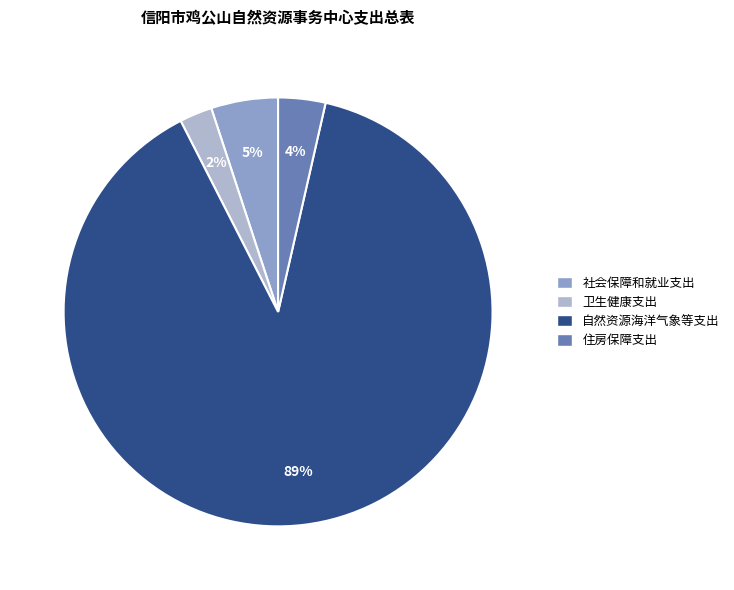

Which has a higher value, 卫生健康支出 or 住房保障支出?

住房保障支出